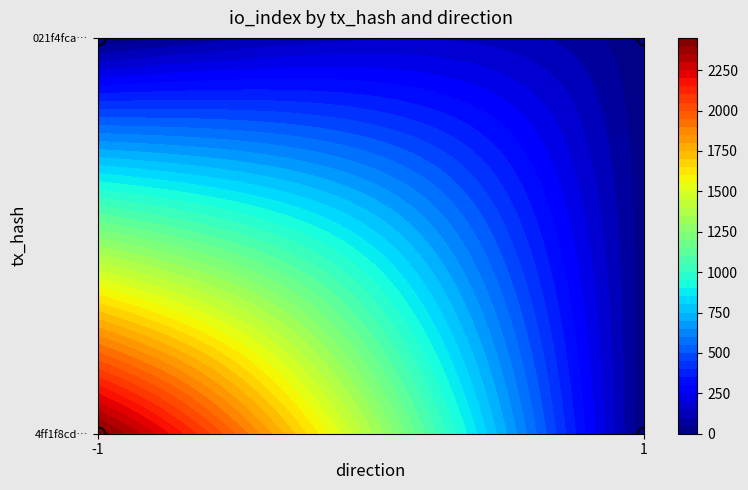

At 1, list the series in order from smallest to largest.

4ff1f8cd4cc2815d2716cd2827d30d6f95cb76b, 021f4fcadcb96fc06e6d052caccfaff9030df7f